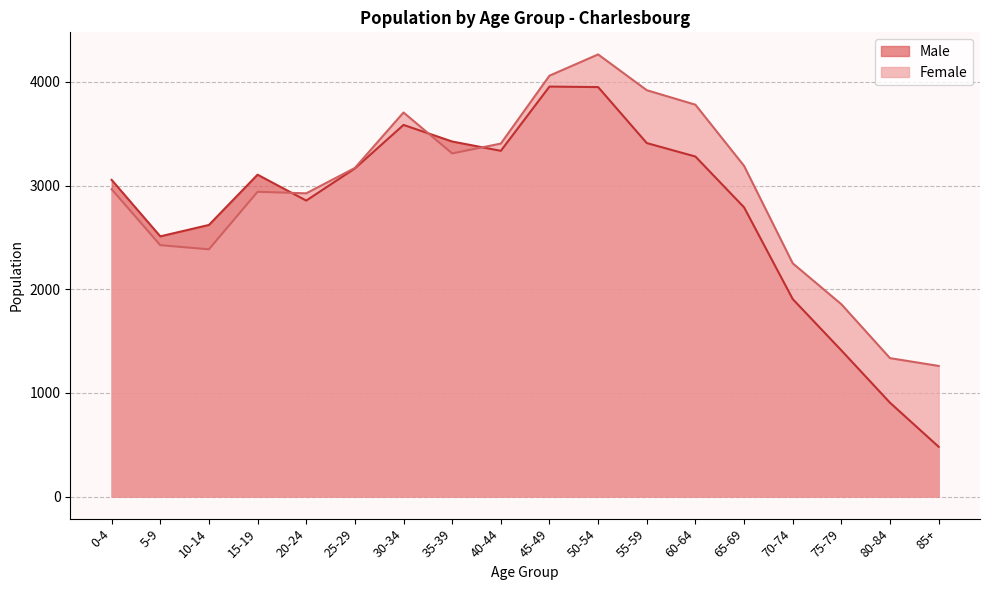

How many lines are shown in the chart?

2